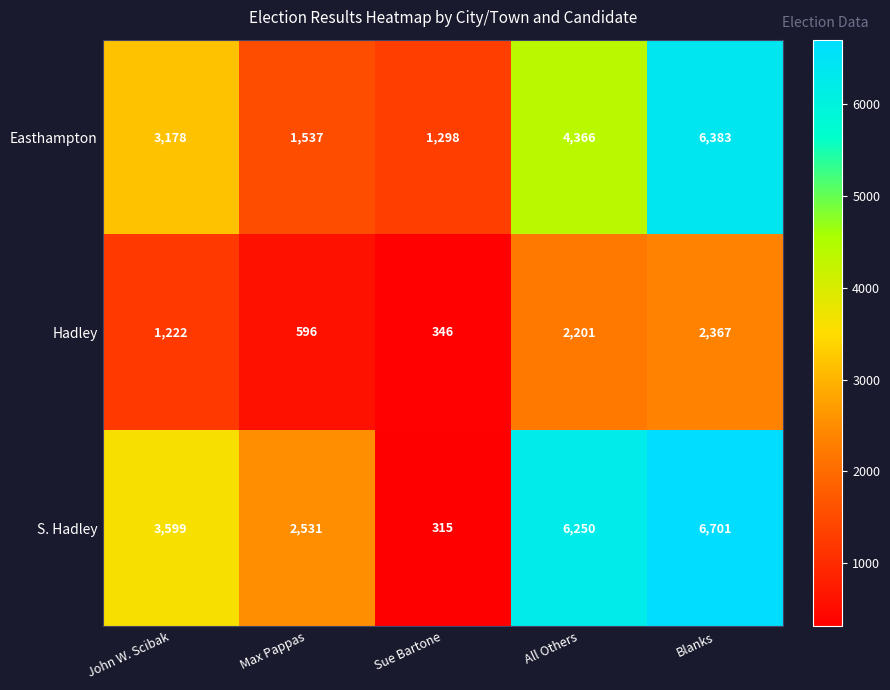

What is the minimum value shown in the chart?

315